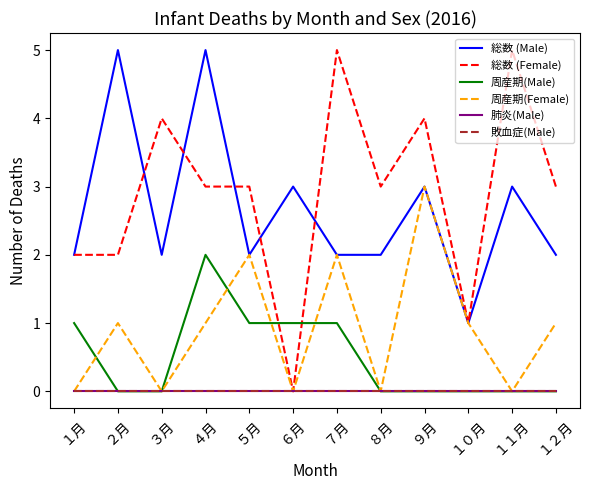

Reading right to left, transcribe all the data shown in this chart.

総数 (Male): １２月=2	１１月=3	１０月=1	９月=3	８月=2	７月=2	６月=3	５月=2	４月=5	３月=2	２月=5	１月=2
総数 (Female): １２月=3	１１月=5	１０月=1	９月=4	８月=3	７月=5	６月=0	５月=3	４月=3	３月=4	２月=2	１月=2
周産期(Male): １２月=0	１１月=0	１０月=0	９月=0	８月=0	７月=1	６月=1	５月=1	４月=2	３月=0	２月=0	１月=1
周産期(Female): １２月=1	１１月=0	１０月=1	９月=3	８月=0	７月=2	６月=0	５月=2	４月=1	３月=0	２月=1	１月=0
肺炎(Male): １２月=0	１１月=0	１０月=0	９月=0	８月=0	７月=0	６月=0	５月=0	４月=0	３月=0	２月=0	１月=0
敗血症(Male): １２月=0	１１月=0	１０月=0	９月=0	８月=0	７月=0	６月=0	５月=0	４月=0	３月=0	２月=0	１月=0